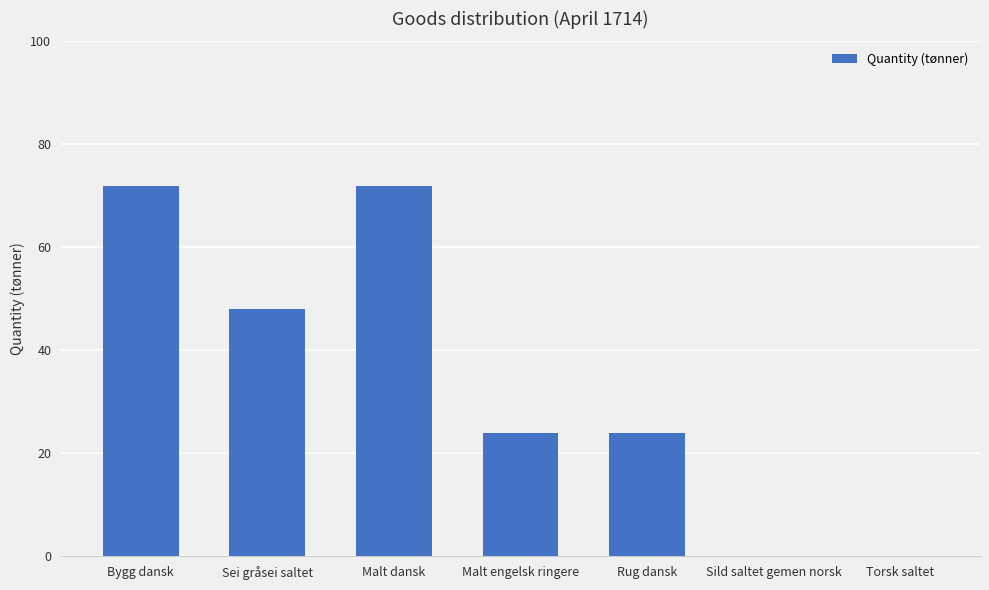

How many data points does each series have?

7